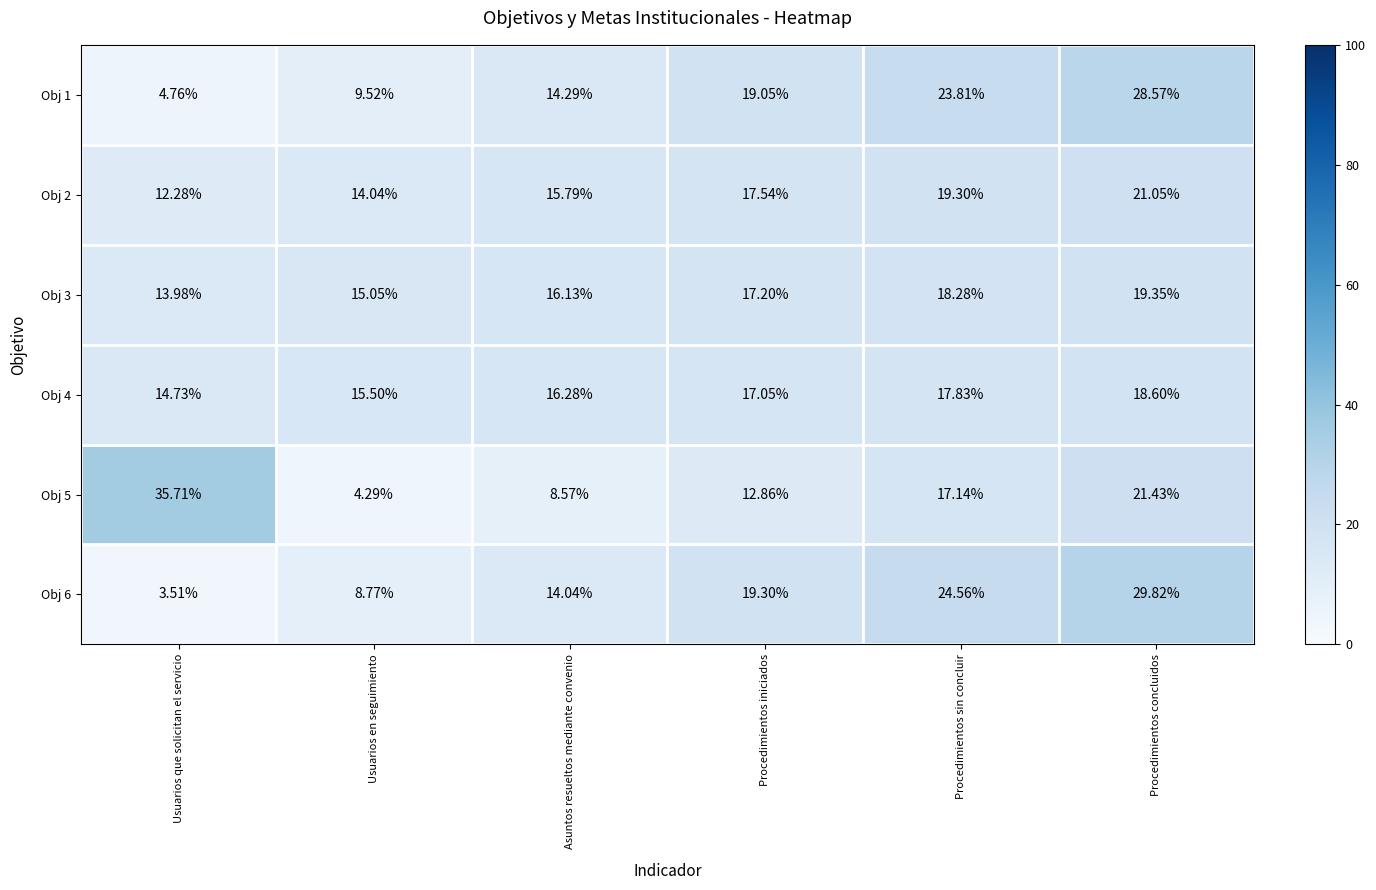

Where does the Obj 2 series first go above 17?

Procedimientos iniciados